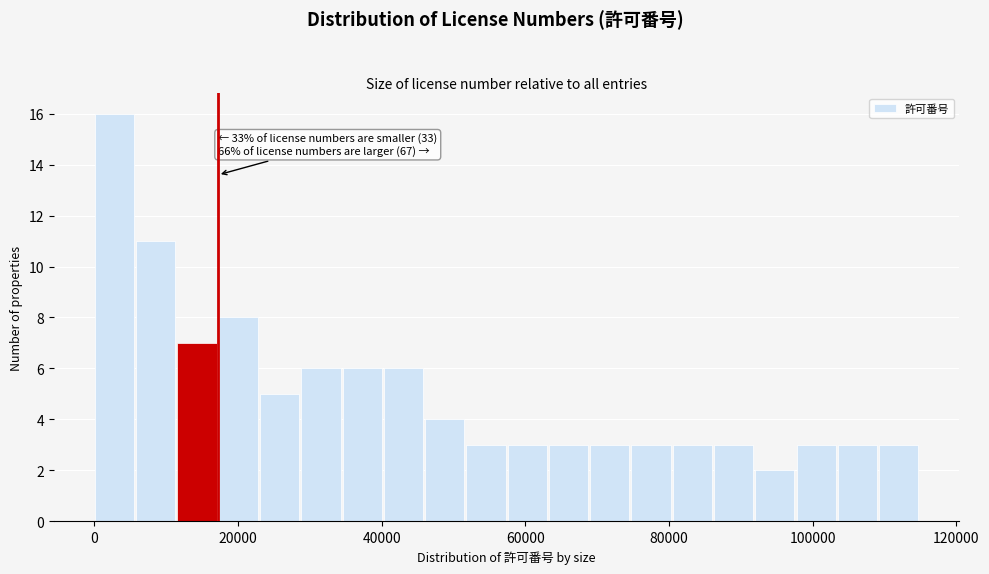

Around what value on the x-axis is the tallest bar? Give the approximate position of its centre, as read against the axis.

2000